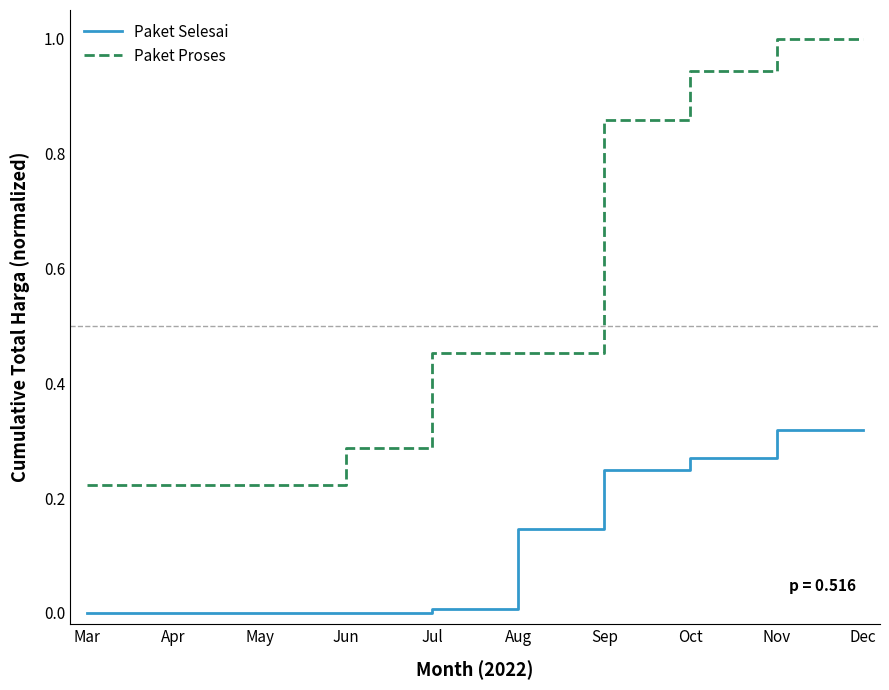

What is the difference between the Paket Proses values at Apr and Nov?

0.8